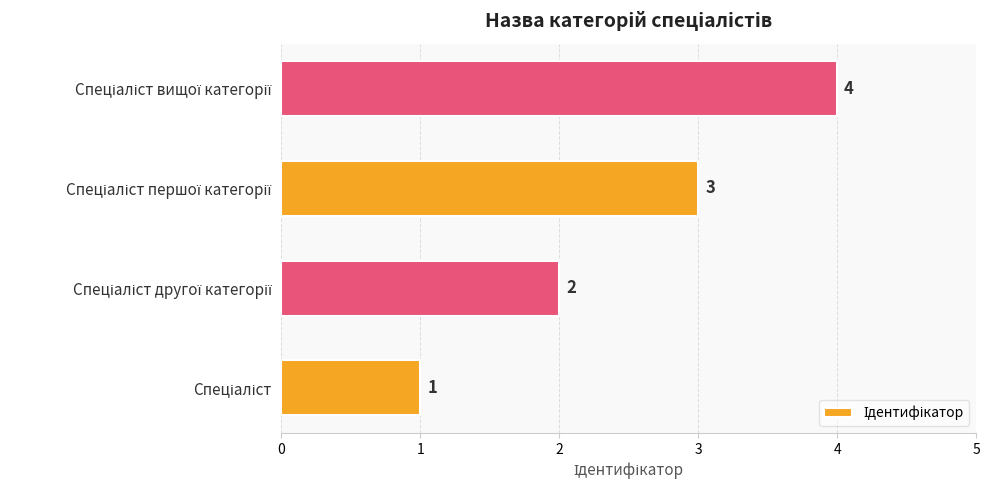

Count the values in the range 2 to 4.

3